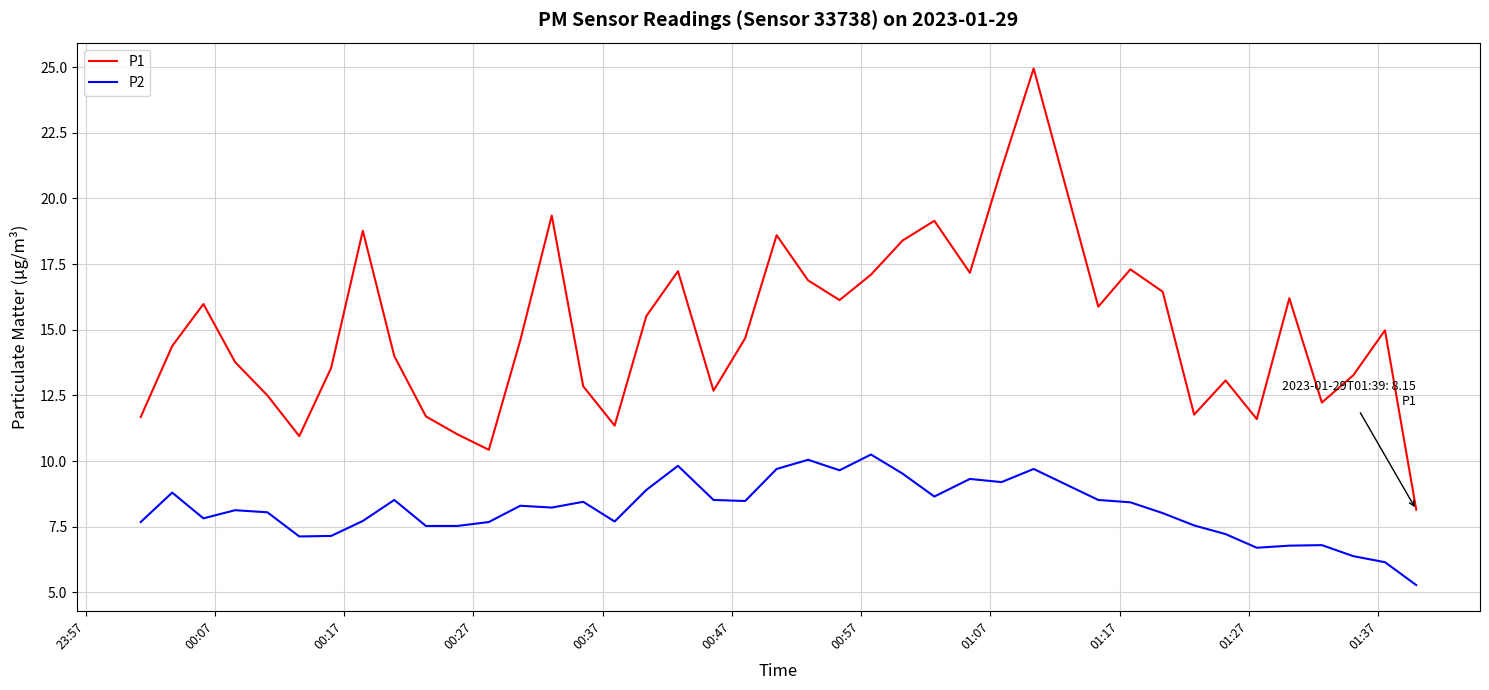

List the series in order of their overall mean, highest first.

P1, P2